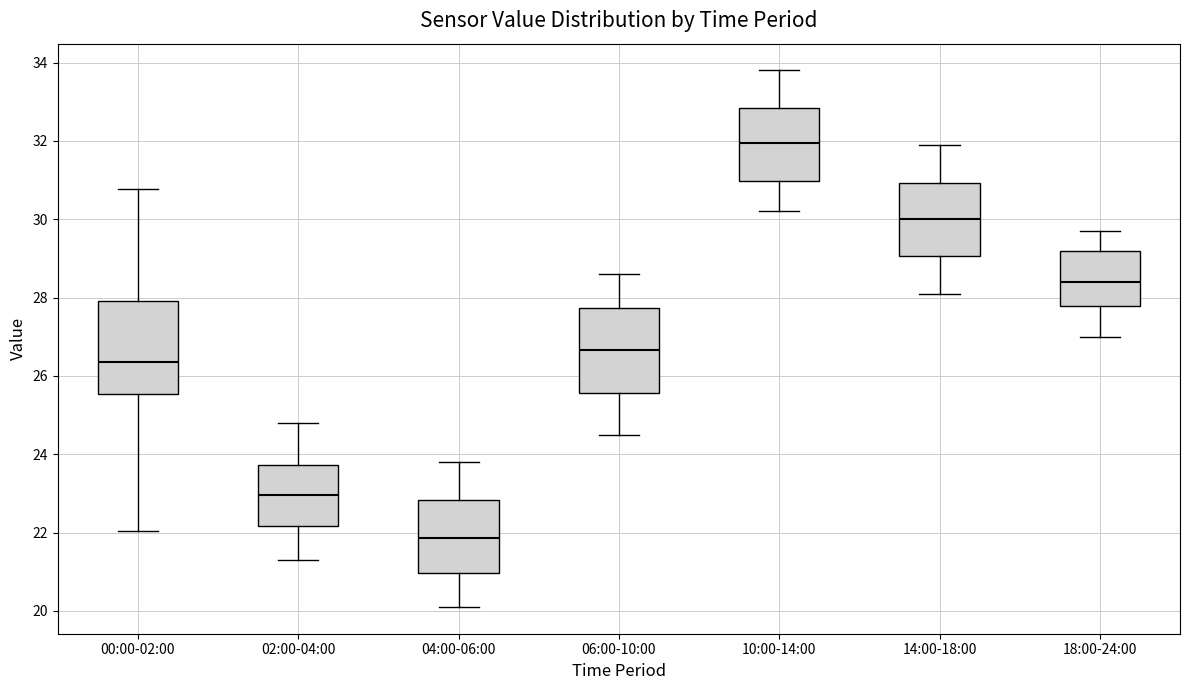

Where is the lower edge of the box for 06:00-10:00 on the y-axis? The values are not printed on the chart, so give them approximately, as read against the axis.

25.6